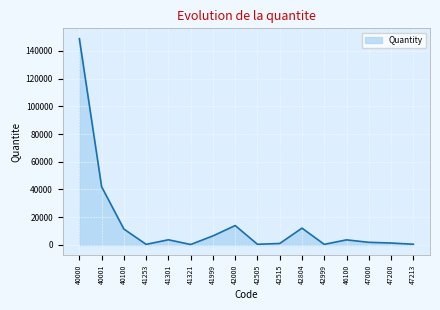

Rank the categories by value from lowest to highest.

41321, 41253, 42999, 42505, 47213, 42515, 47200, 47000, 46100, 41301, 41999, 40100, 42804, 42000, 40001, 40000